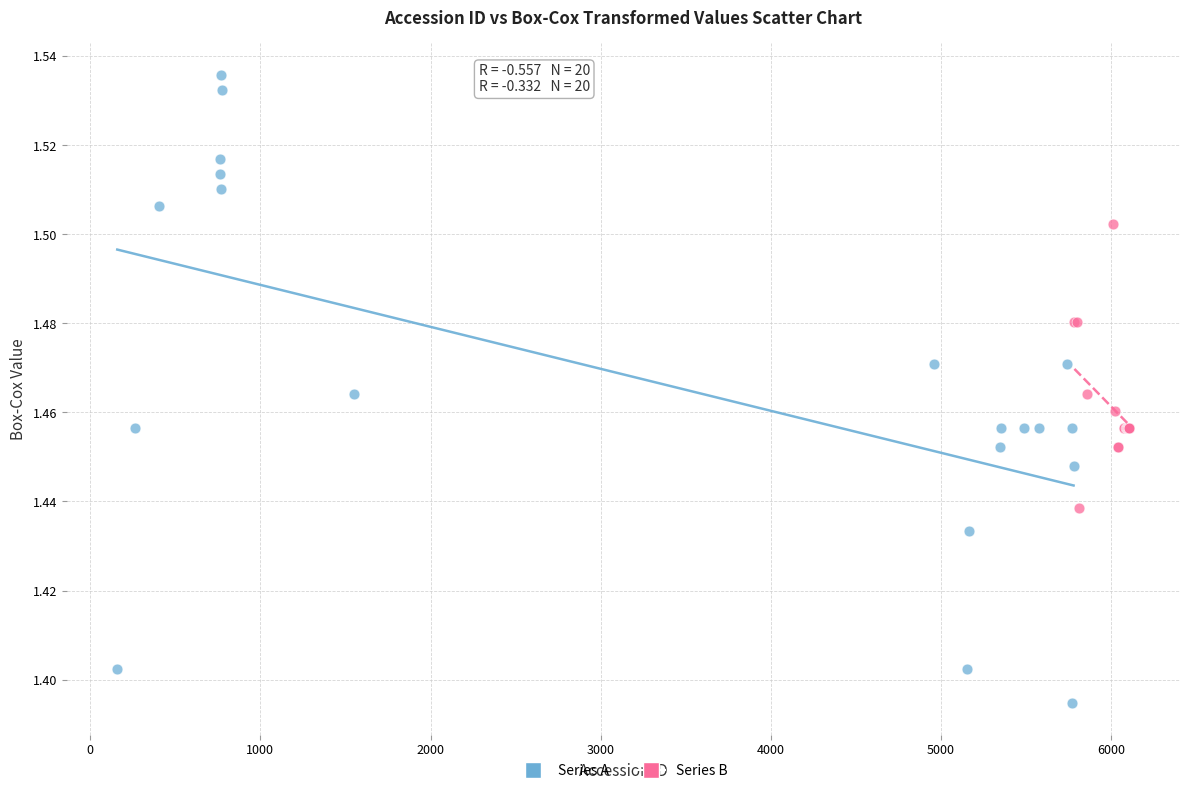

Which series has the widest spread of Y values?

Series A